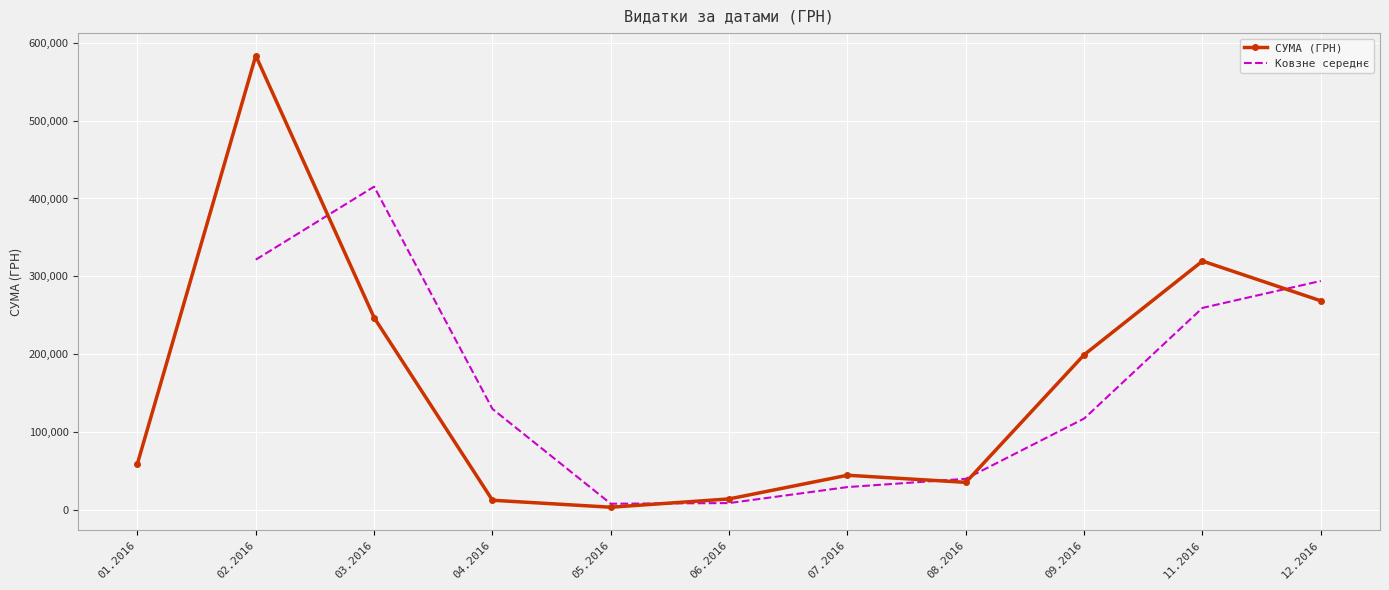

How many values exceed 3973?

20